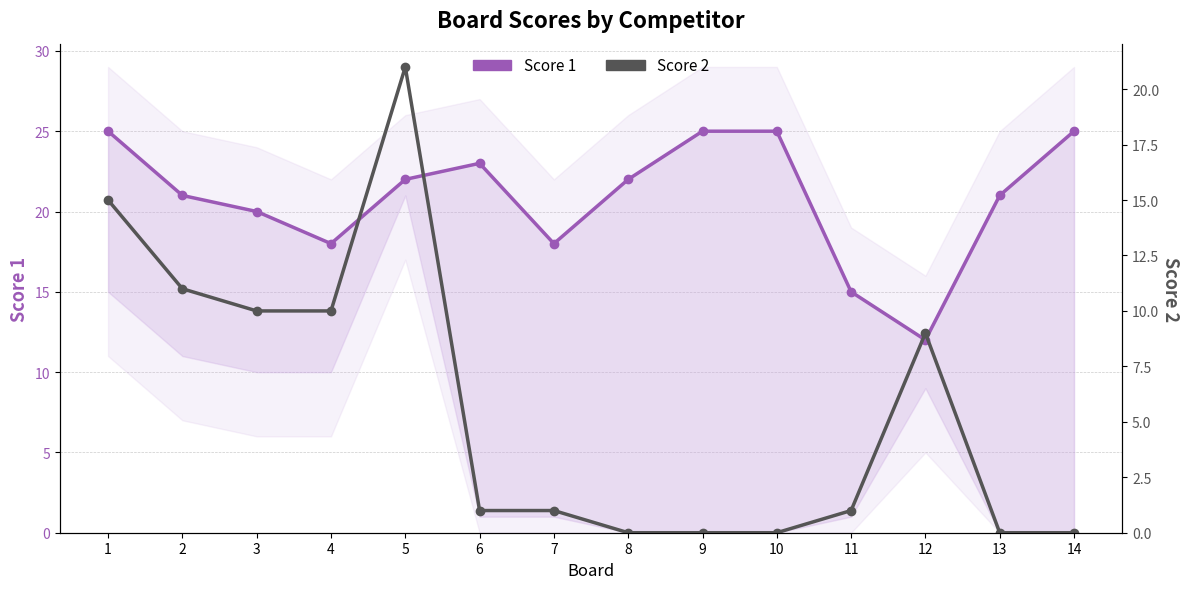

Reading right to left, extract all data points from this chart.

Score 1: 25	21	12	15	25	25	22	18	23	22	18	20	21	25
Score 2: 0	0	9	1	0	0	0	1	1	21	10	10	11	15